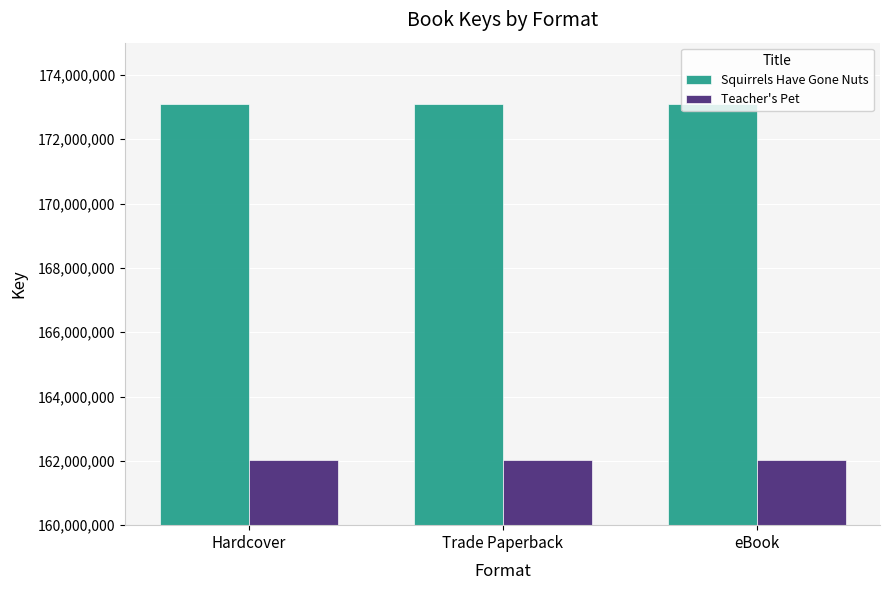

What is the difference between the highest and lowest values at Trade Paperback?

11073393